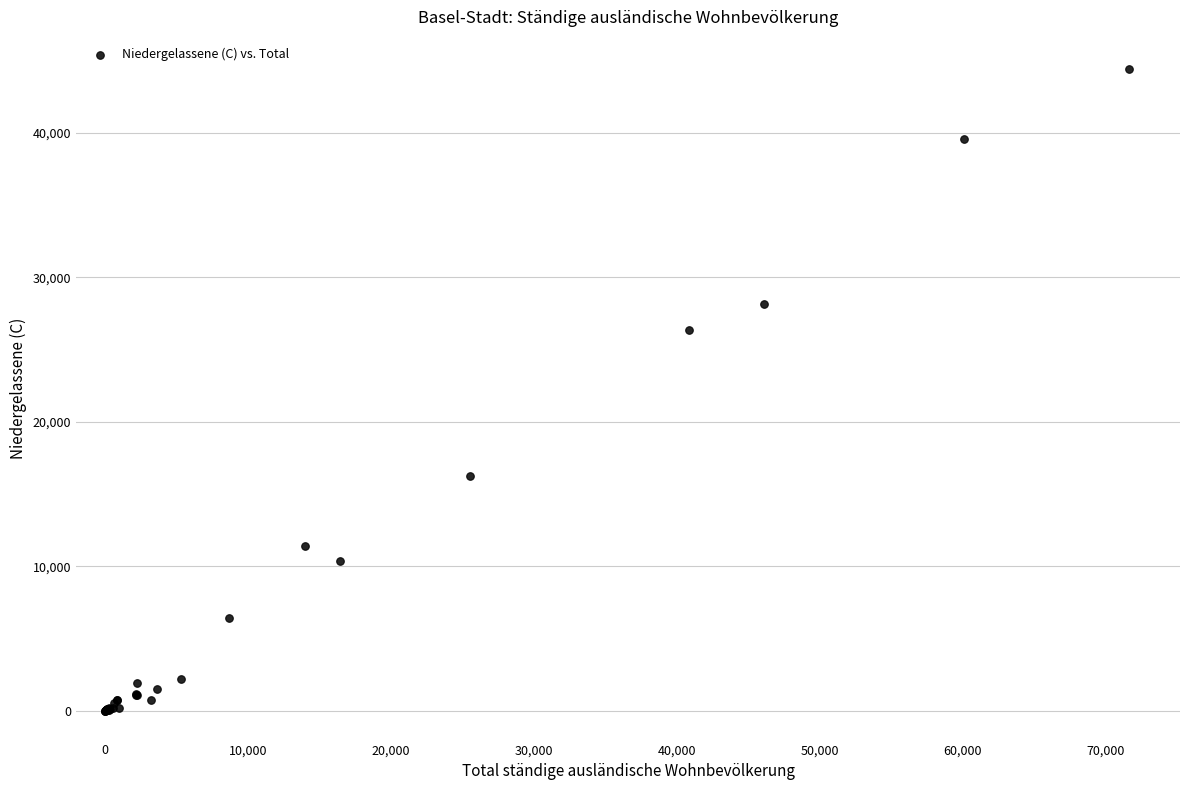

What Y value in the scatter plot is closest to 22209?

26363